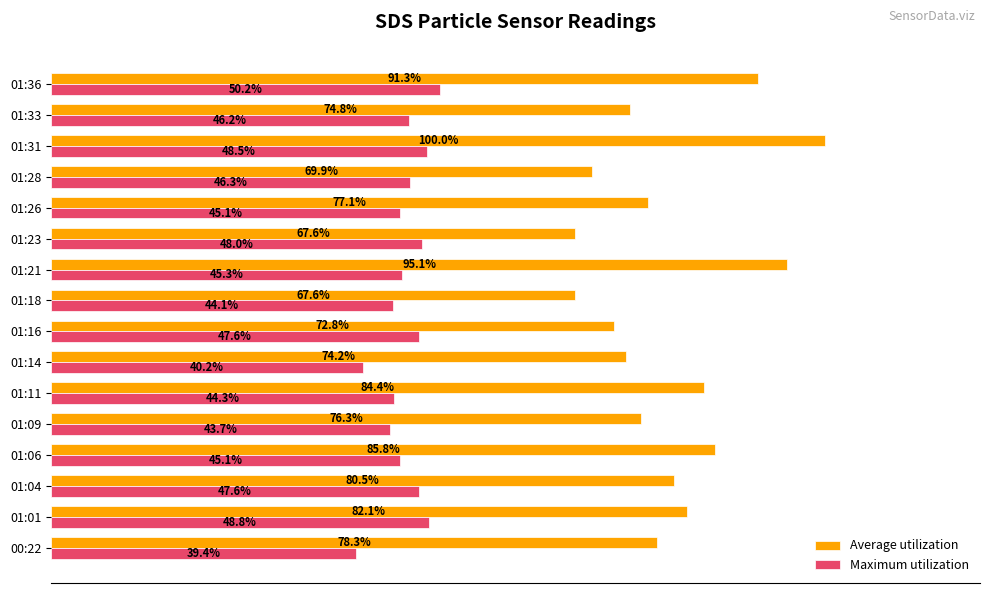

Which label corresponds to the largest value in the chart?

01:31